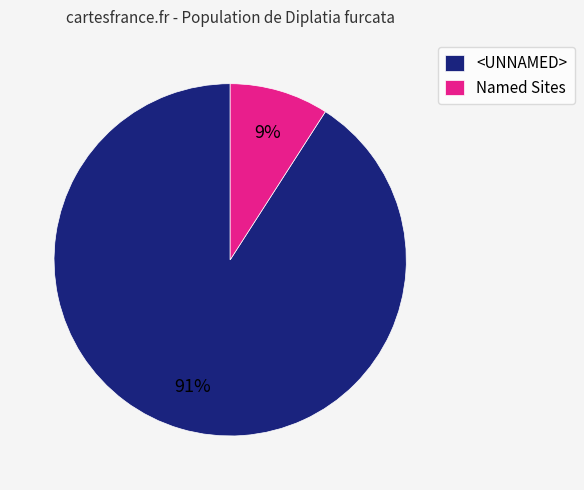

Is there any slice that represents more than half of the pie?

Yes